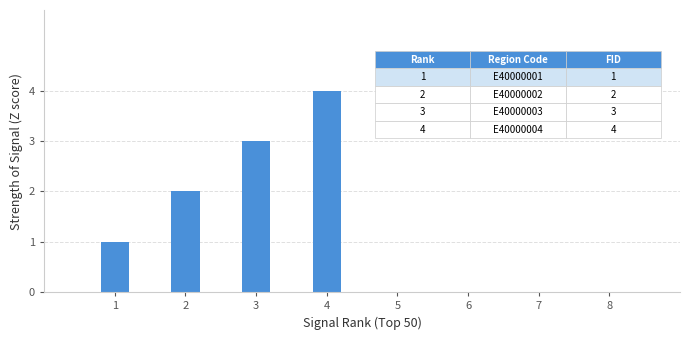

Reading left to right, list all the values displayed in this chart.

1	2	3	4